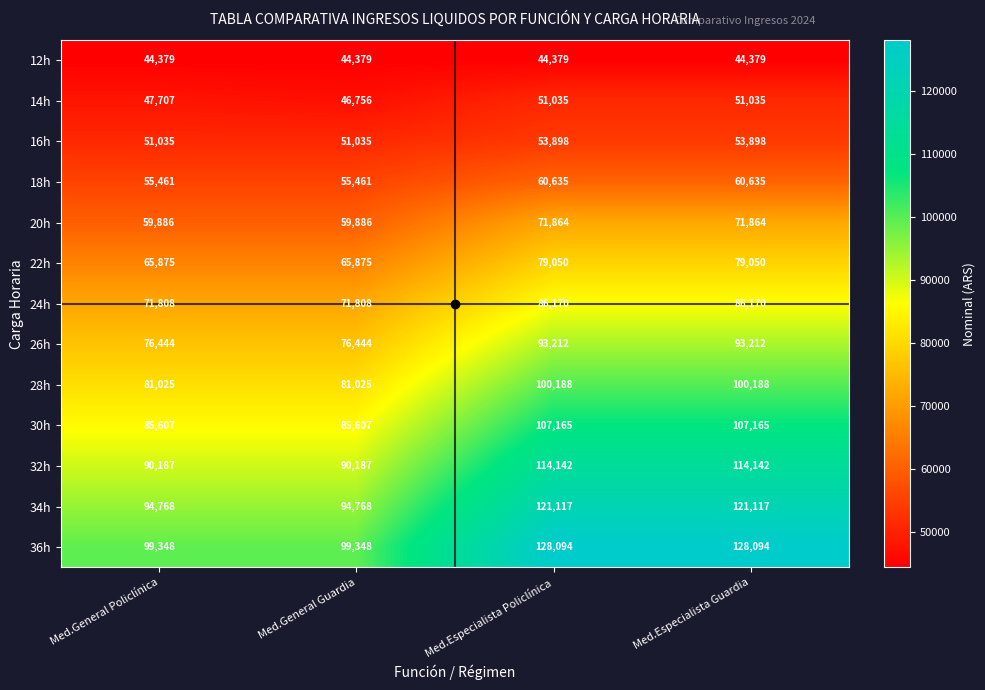

Count the 14h values in the range 47707 to 51035.

3